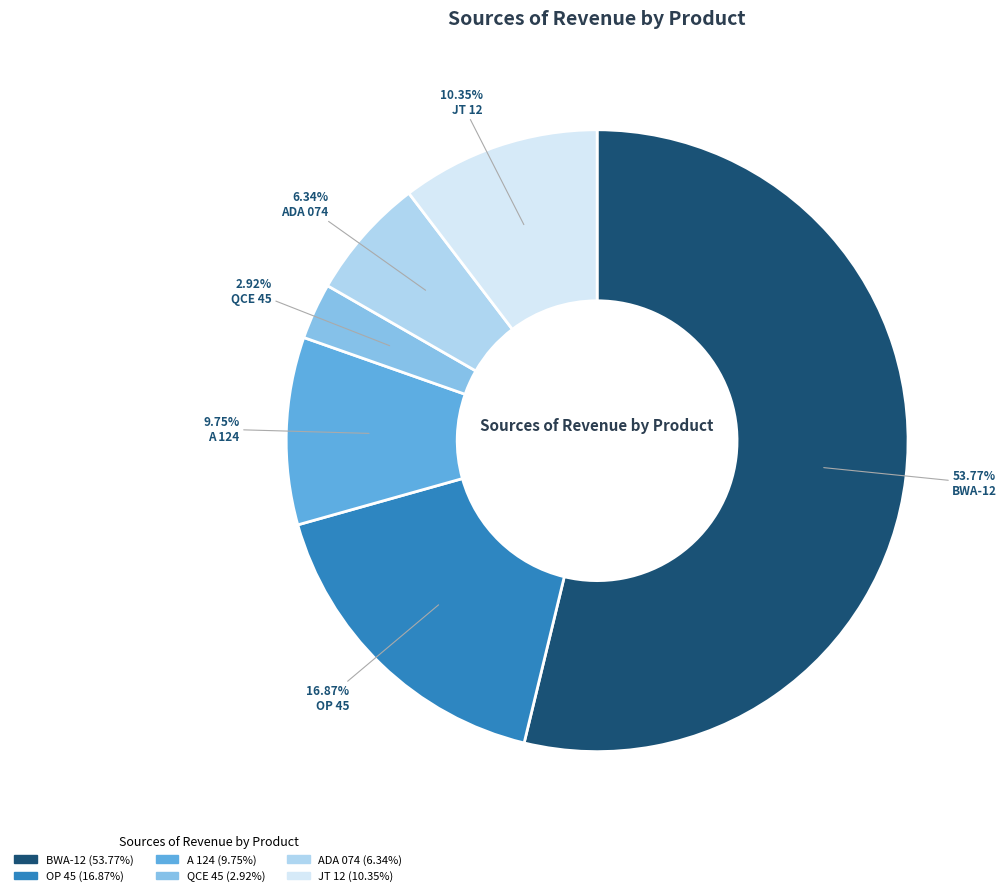

The BWA-12 slice represents 54% of the pie. True or false?

True